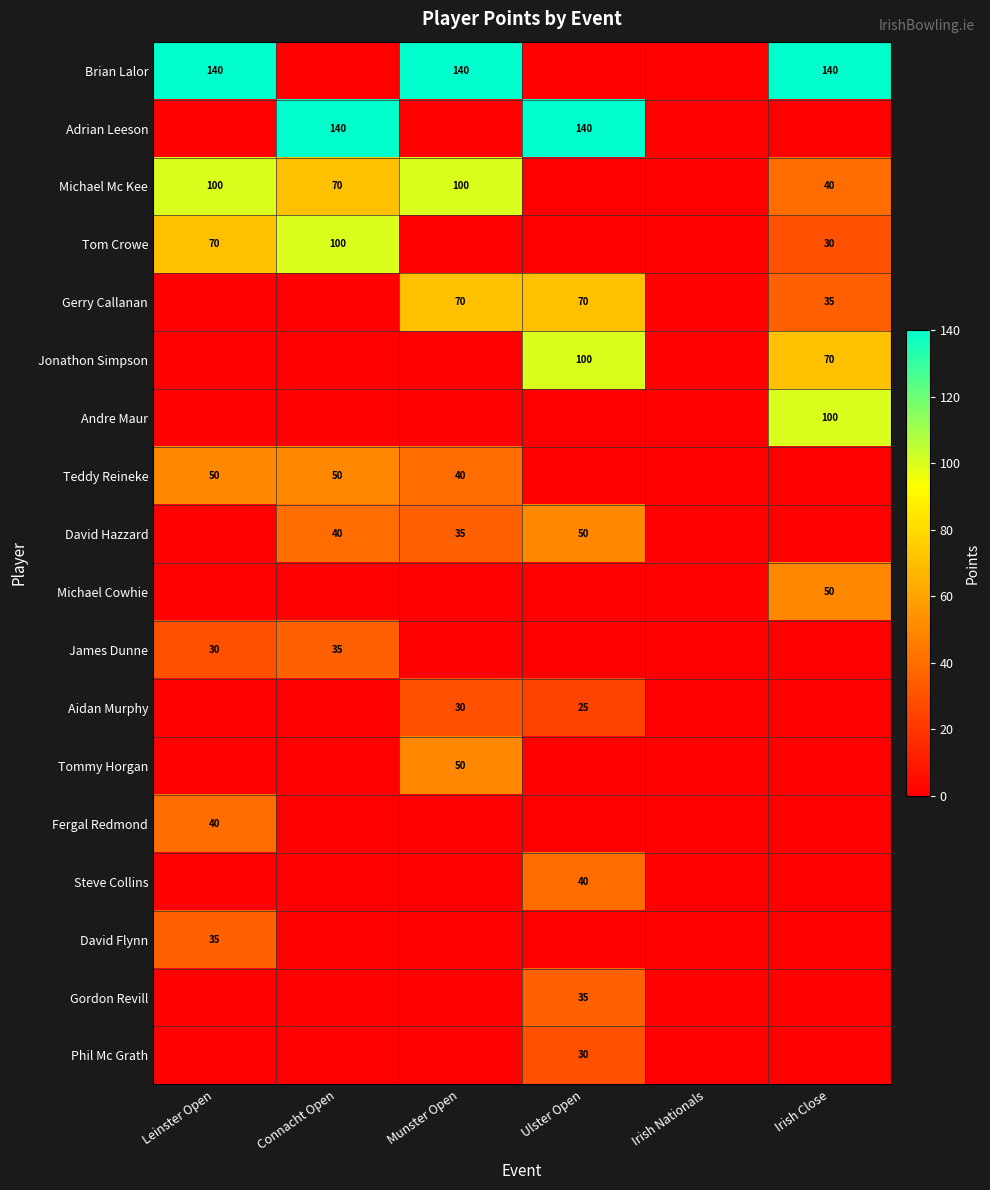

True or false: Adrian Leeson has a value of 140 at Ulster Open.

True